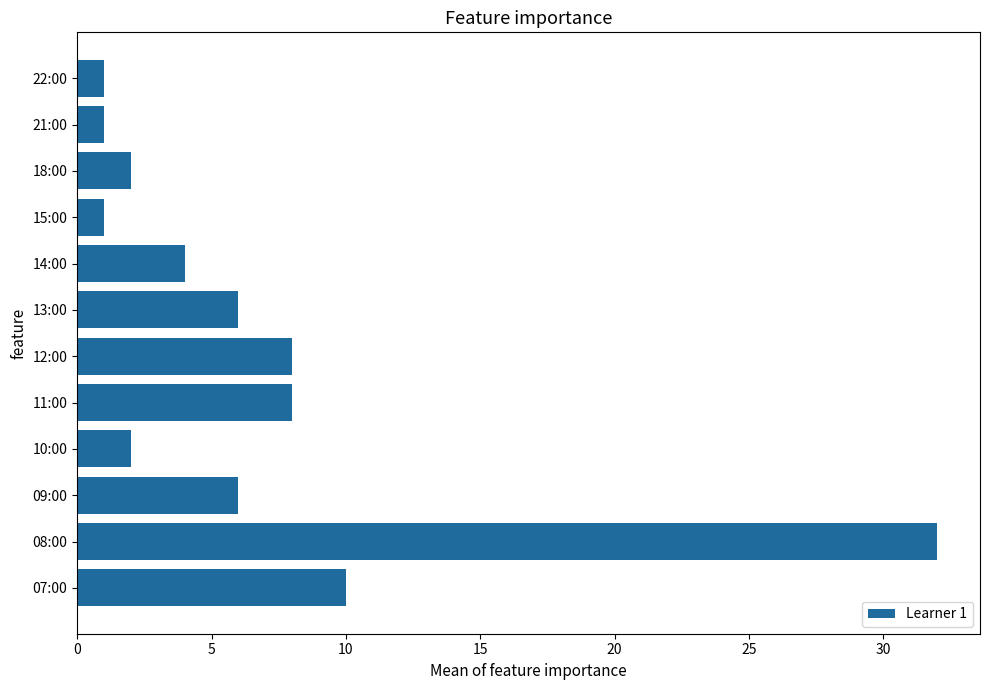

What is the change in value from 08:00 to 11:00?

-24